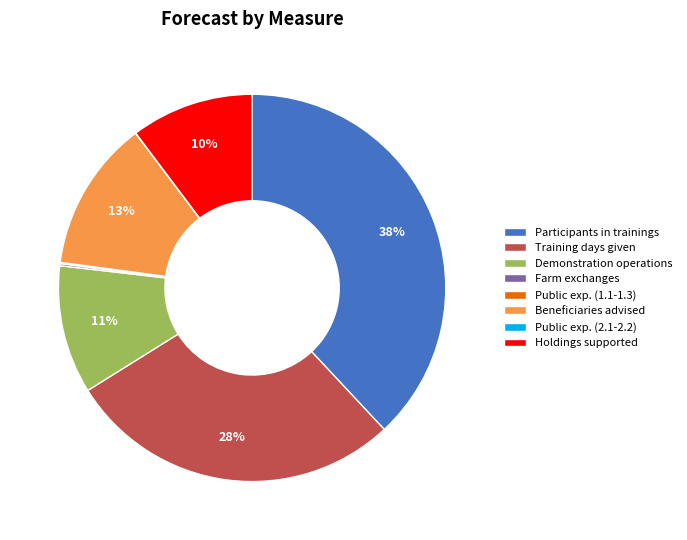

What is the largest slice in the pie chart?

Participants in trainings